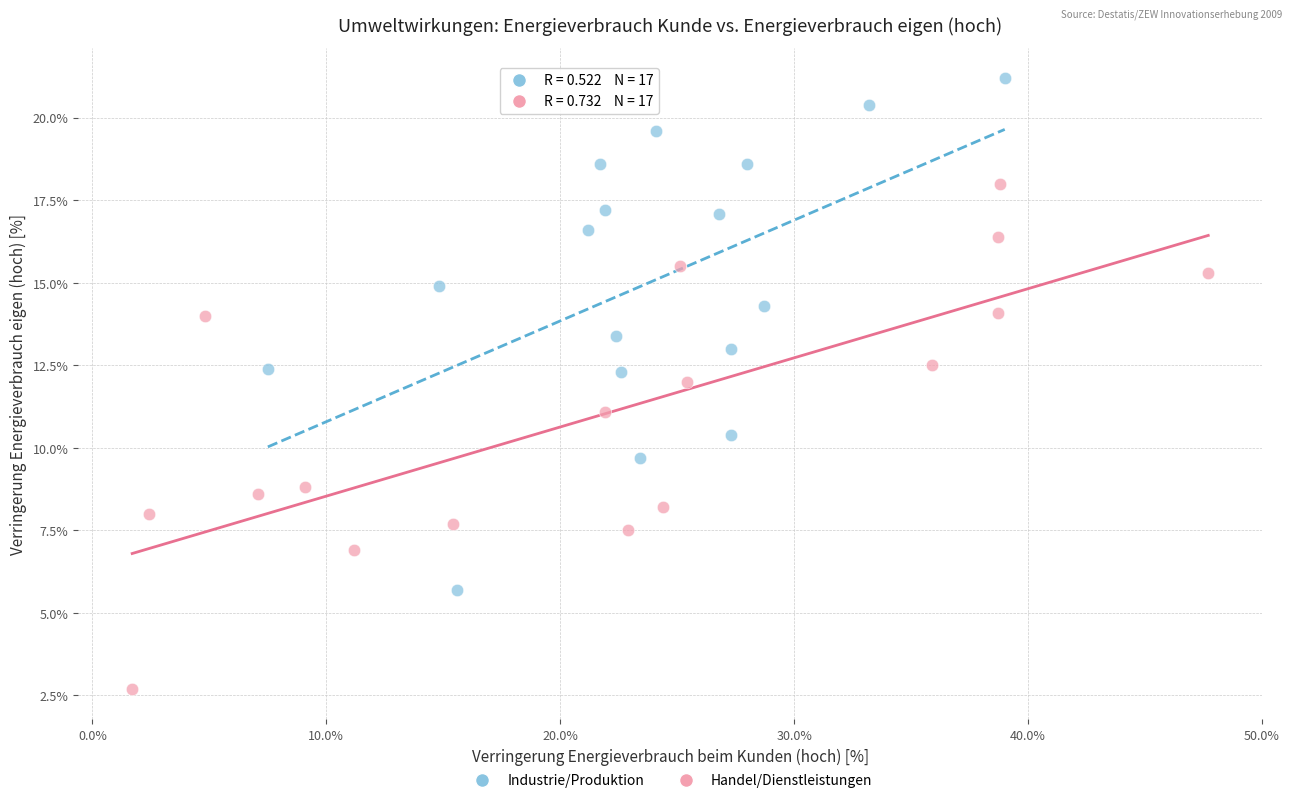

Which series contains the highest Y value?

Industrie/Produktion